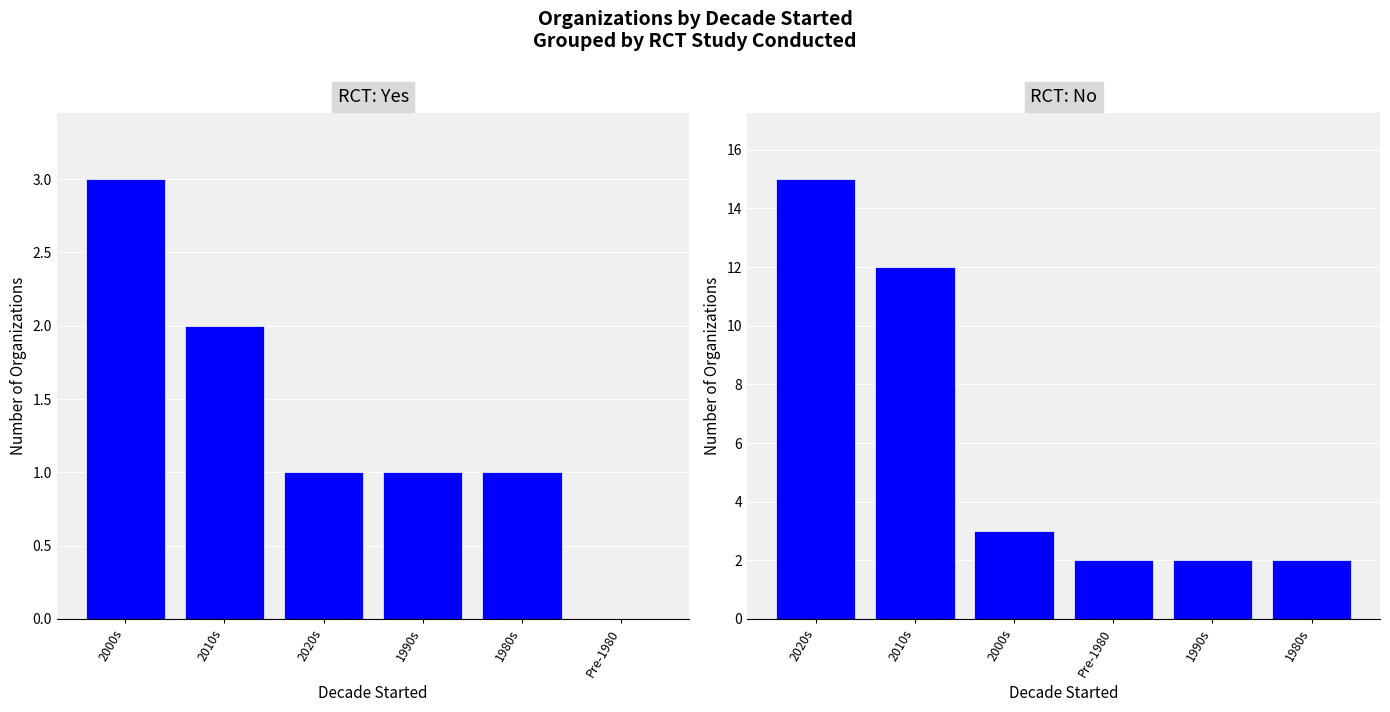

Reading left to right, transcribe all the data shown in this chart.

Yes: 3	2	1	1	1	0
No: 15	12	3	2	2	2